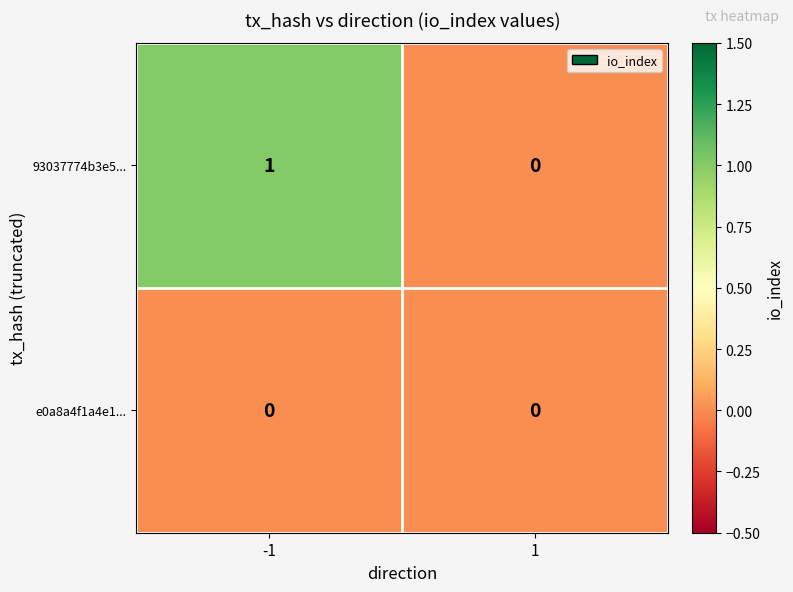

Which series has the largest total across all categories?

93037774b3e5...